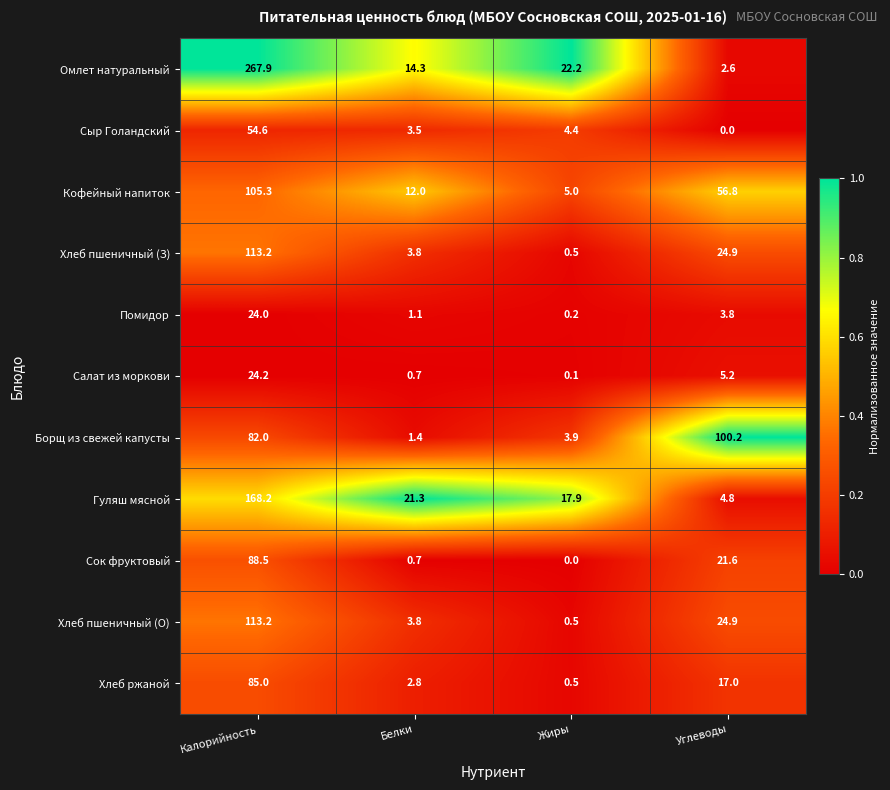

Which series has the widest spread of values?

Омлет натуральный